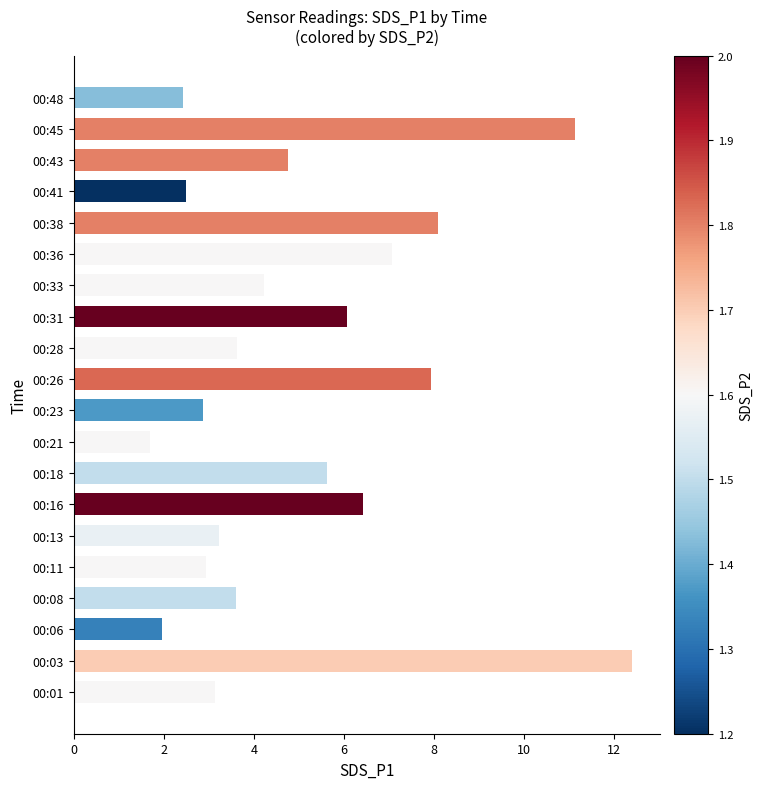

Reading bottom to top, extract all data points from this chart.

3.1	12.4	2.0	3.6	2.9	3.2	6.4	5.6	1.7	2.9	7.9	3.6	6.1	4.2	7.1	8.1	2.5	4.8	11.1	2.4